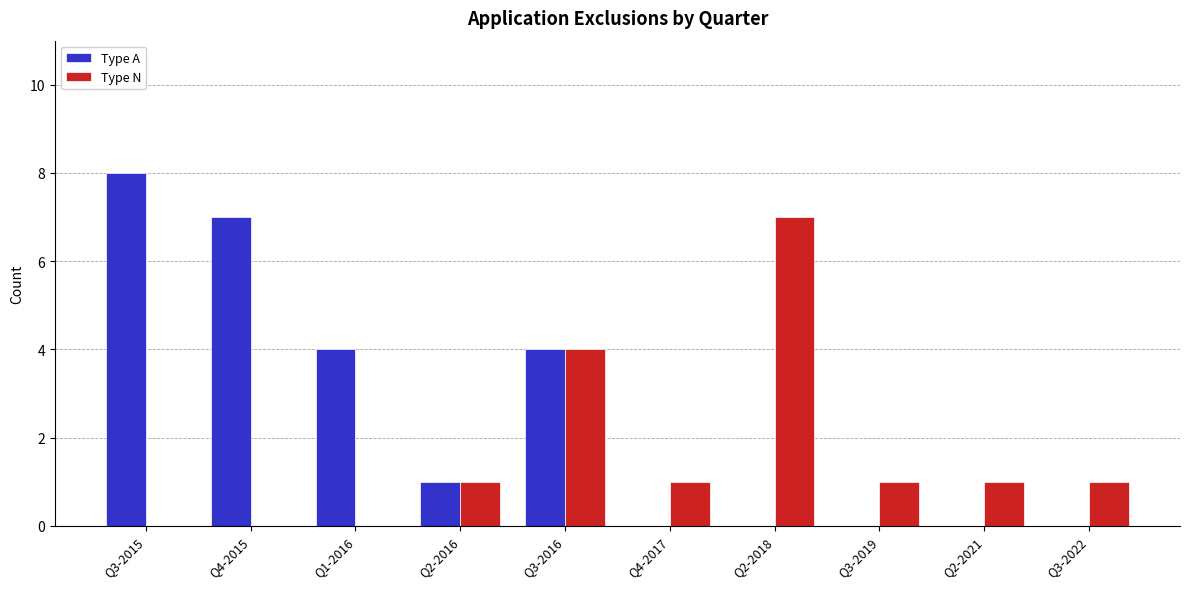

What is the sum of all Type A values?

24